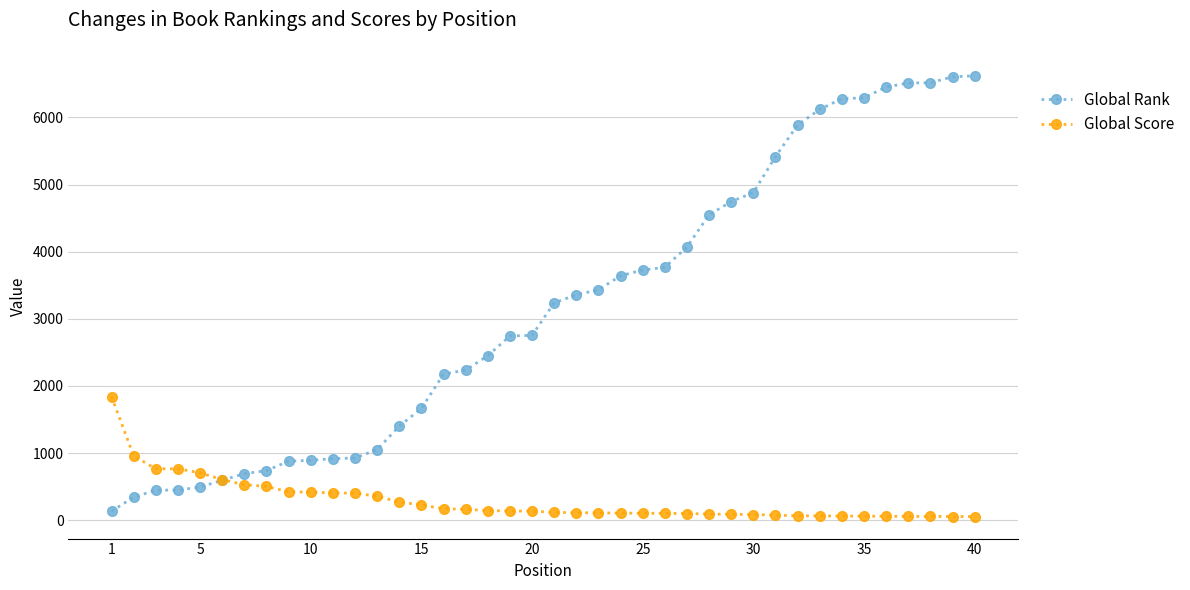

Which series has the largest range (max minus min)?

Global Rank